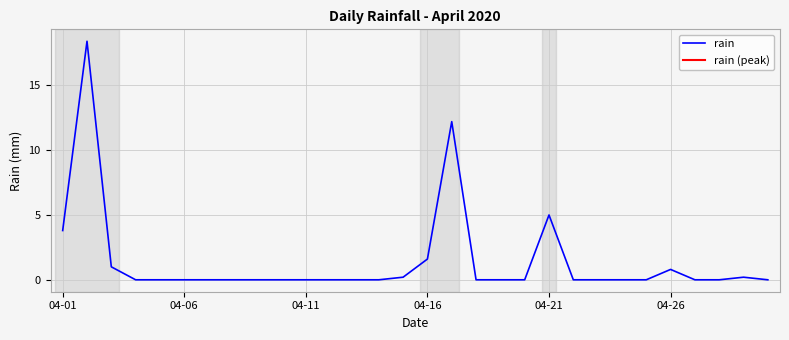

Does the chart display data point markers on the line(s)?

No